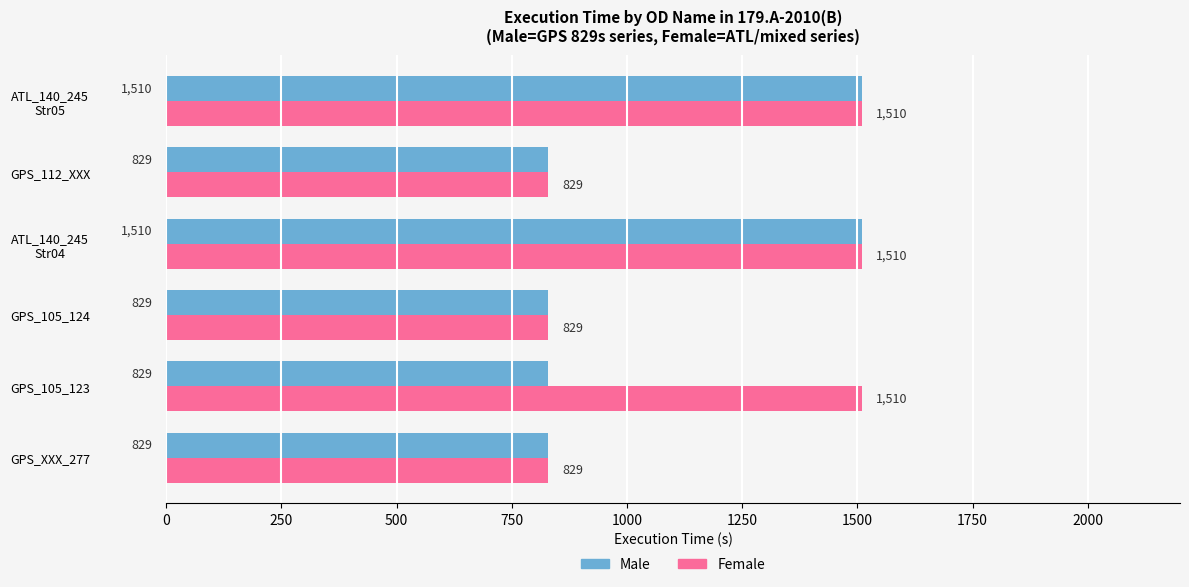

What is the difference between the second highest and minimum values in the Male series?

681